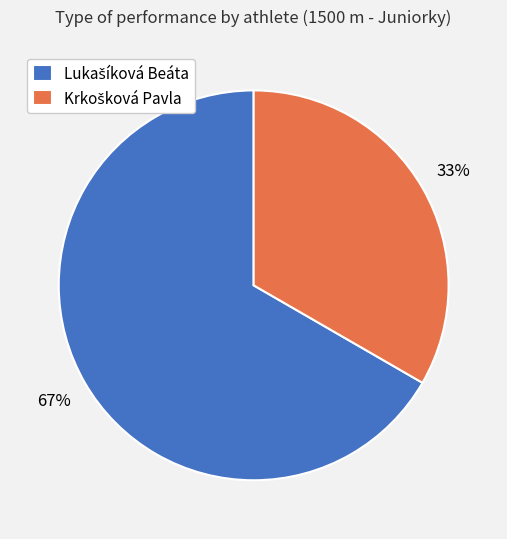

Is there any slice that represents more than half of the pie?

Yes